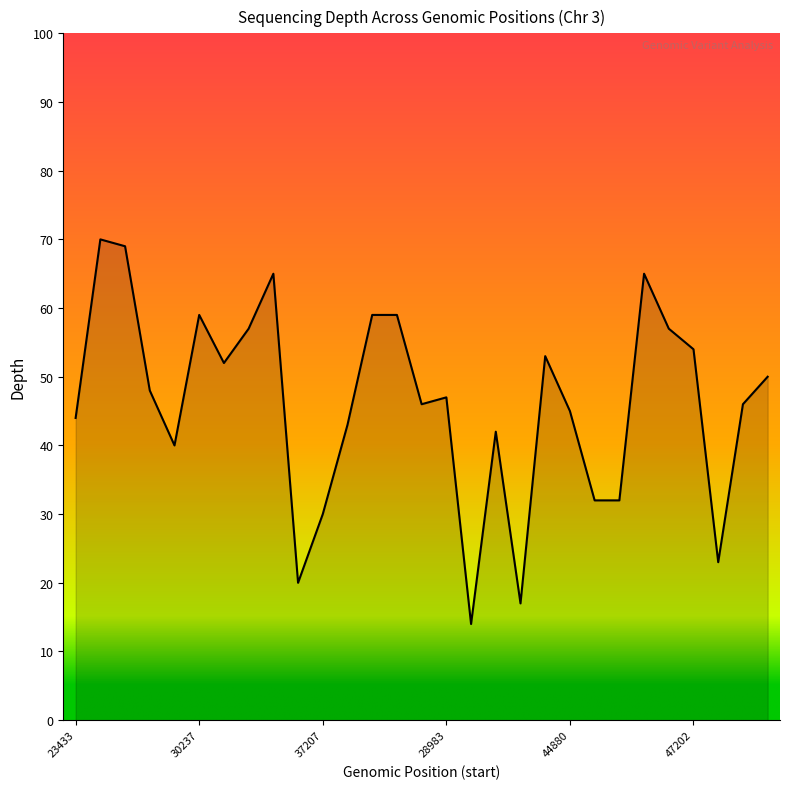

What is the difference between the maximum and minimum values?

56